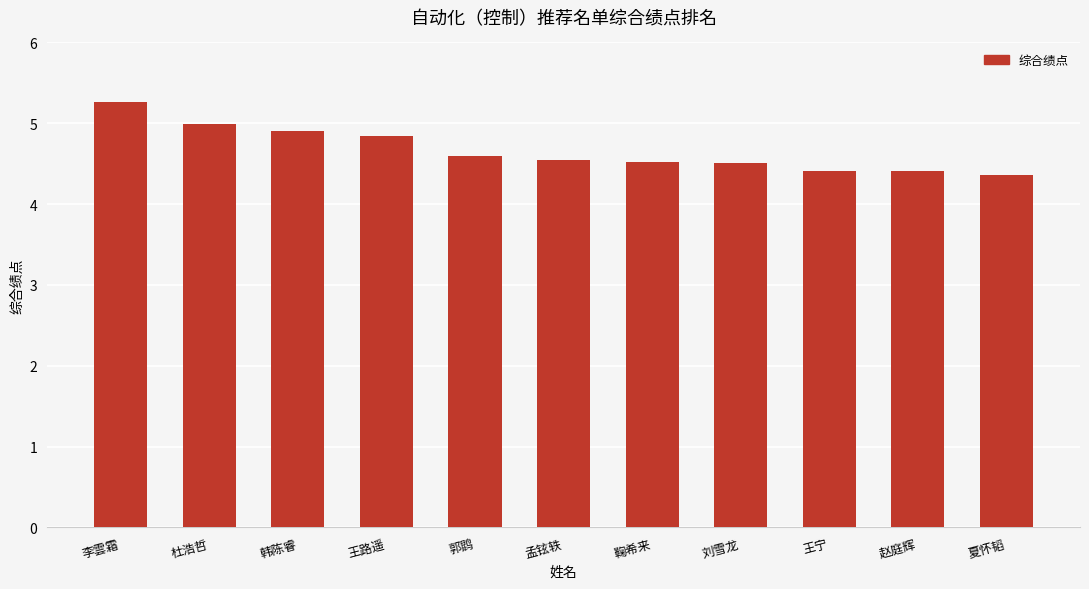

Which has a higher value, 刘雪龙 or 李雲霜?

李雲霜